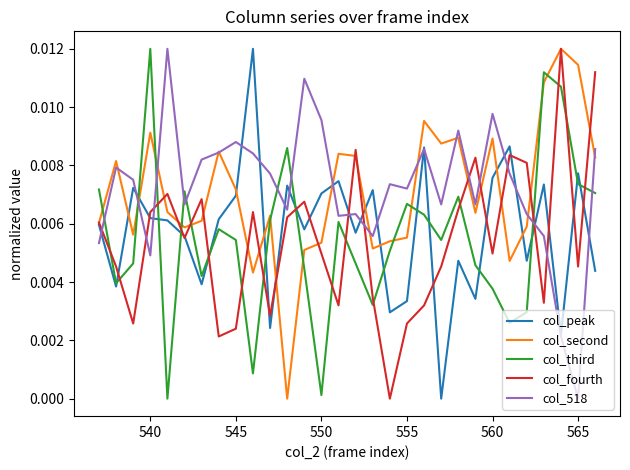

Which series ends up on top after the final intersection of col_518 and col_third?

col_518